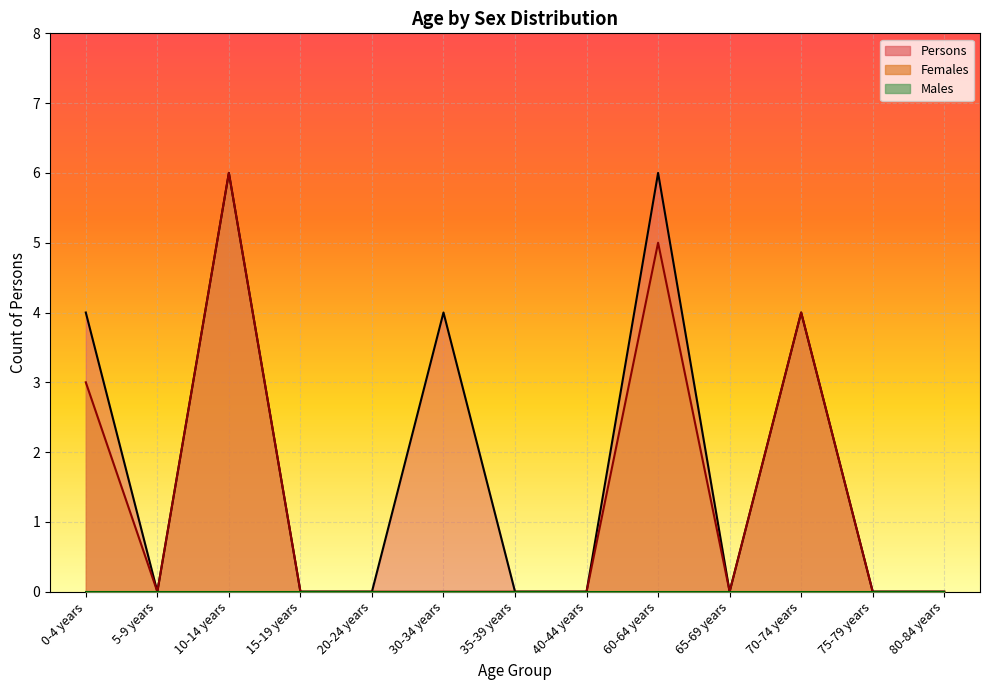

What is the difference between the maximum and minimum values in the Females series?

6